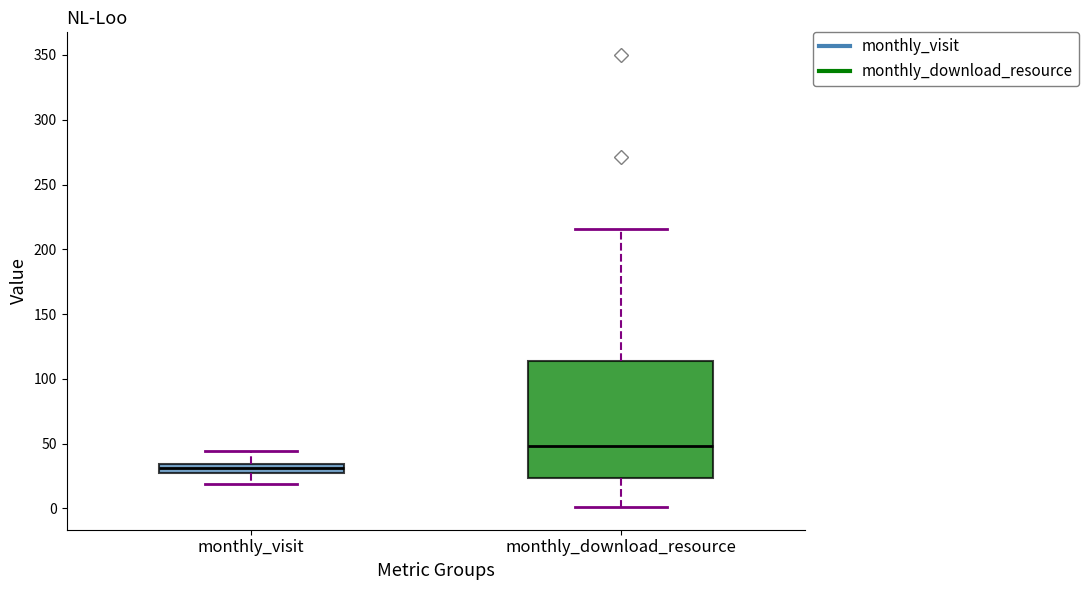

Where does the lower whisker of the box for monthly_download_resource end on the y-axis? The values are not printed on the chart, so give them approximately, as read against the axis.

0